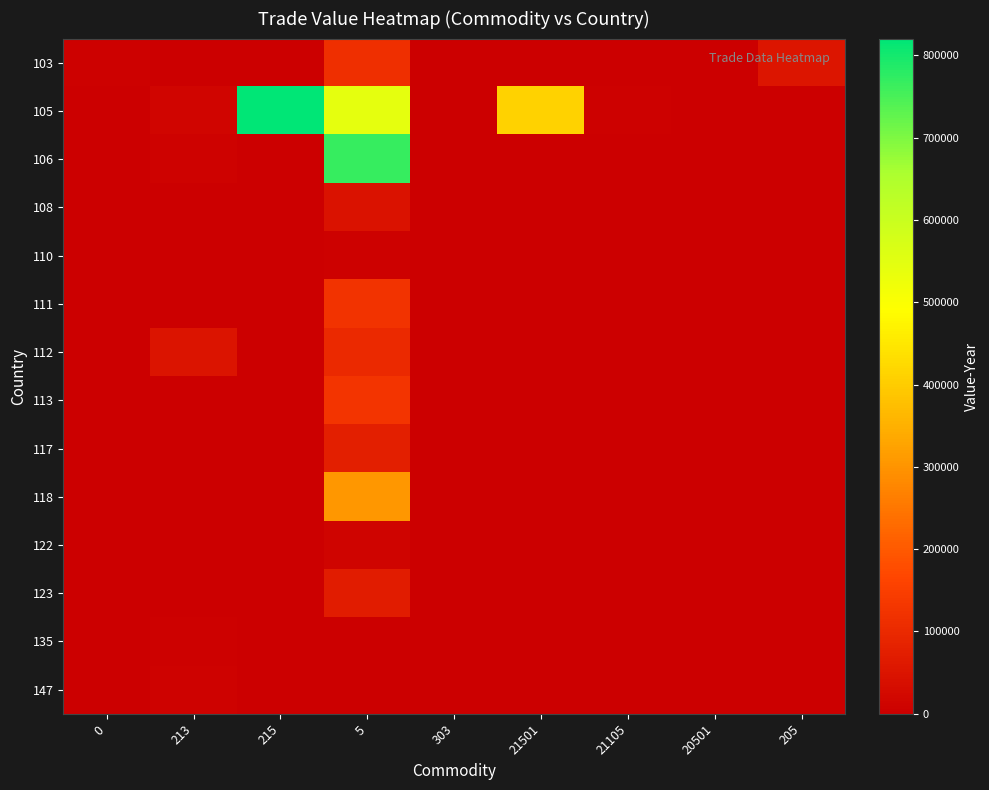

At how many categories does at least one series exceed 435562?

2